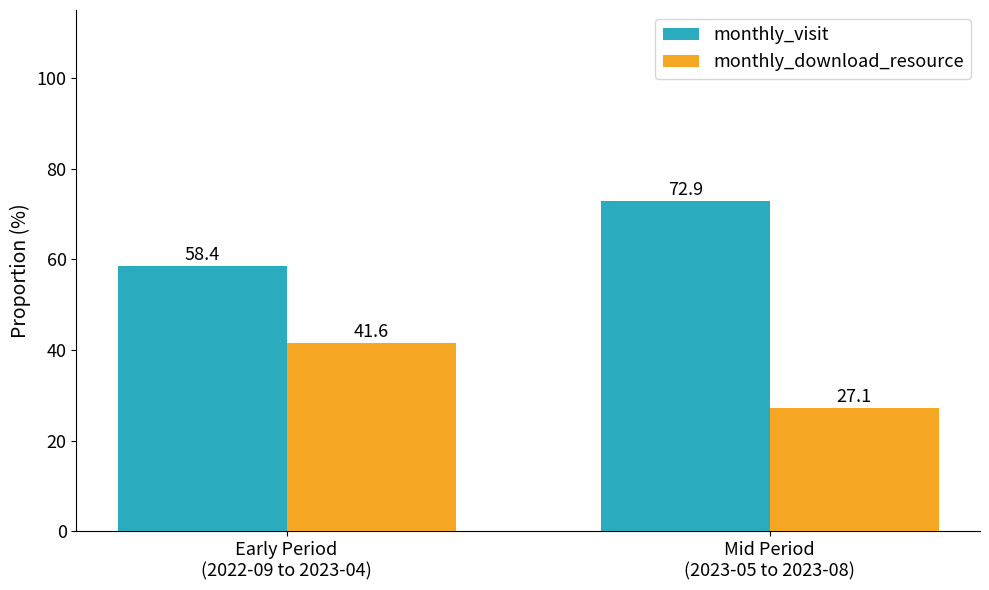

Is the value of monthly_download_resource at Early Period
(2022-09 to 2023-04) greater than the value of monthly_visit at Mid Period
(2023-05 to 2023-08)?

No